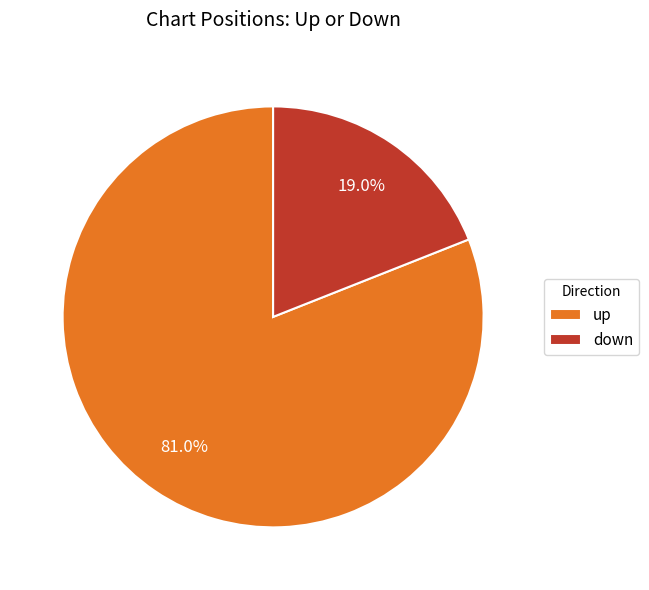

What percentage is NOT represented by down?

81.0%